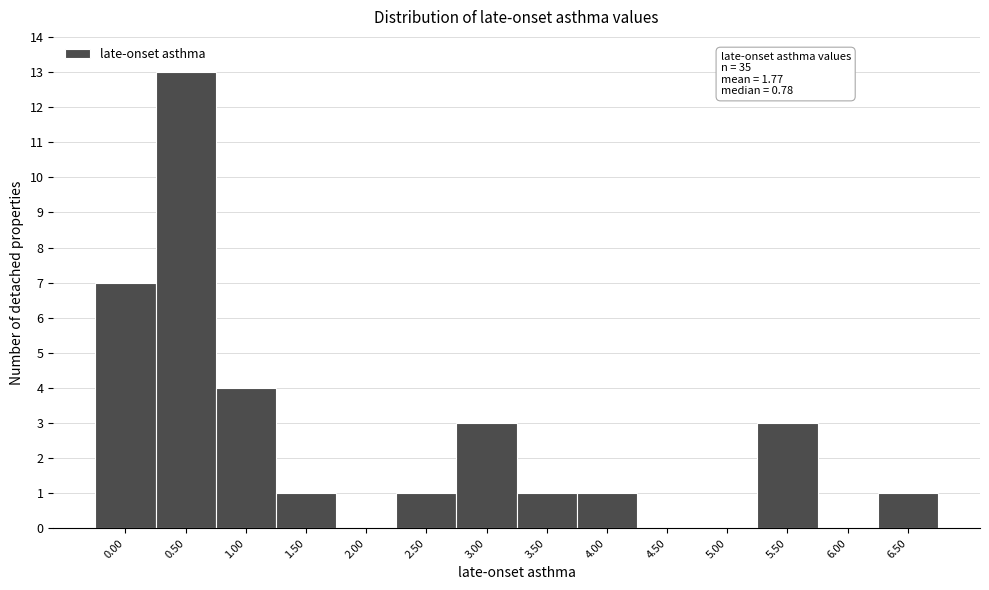

Reading left to right, what are all the values shown in this chart?

0.00=7	0.50=13	1.00=4	1.50=1	2.00=0	2.50=1	3.00=3	3.50=1	4.00=1	4.50=0	5.00=0	5.50=3	6.00=0	6.50=1